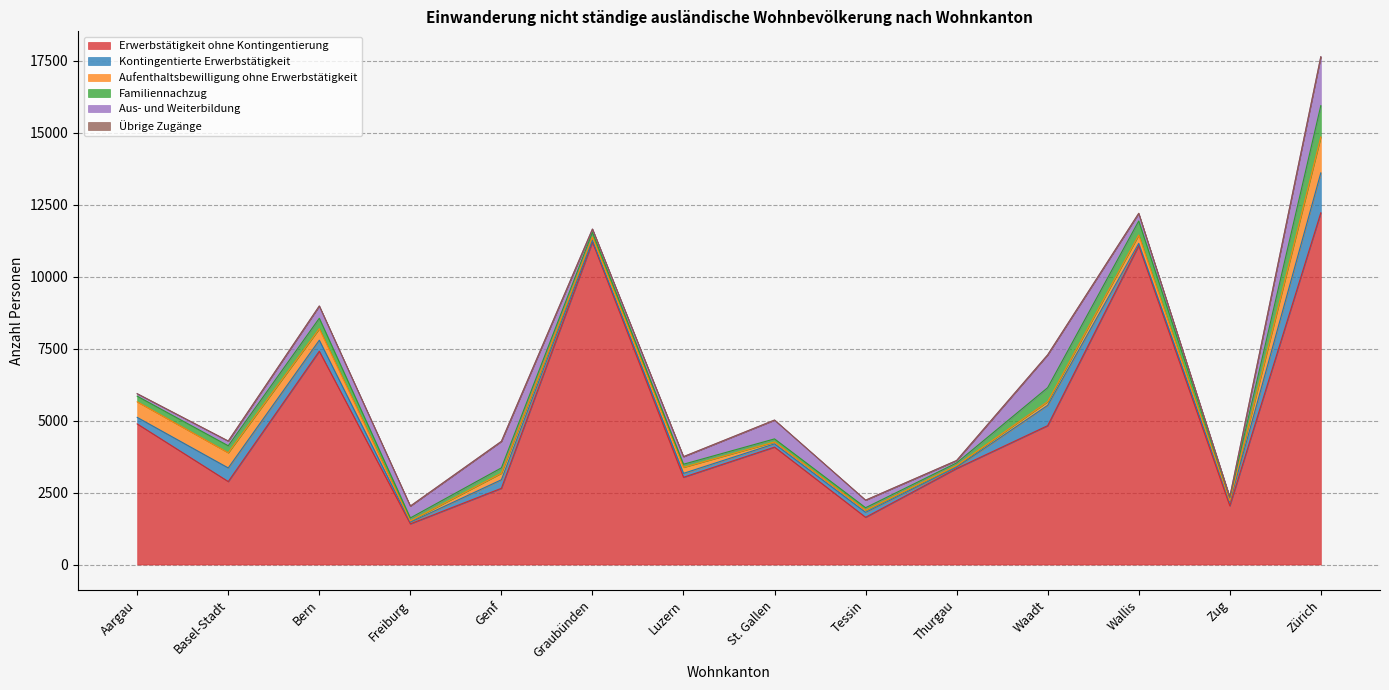

Is the value of Kontingentierte Erwerbstätigkeit at Zürich greater than the value of Übrige Zugänge at Genf?

Yes